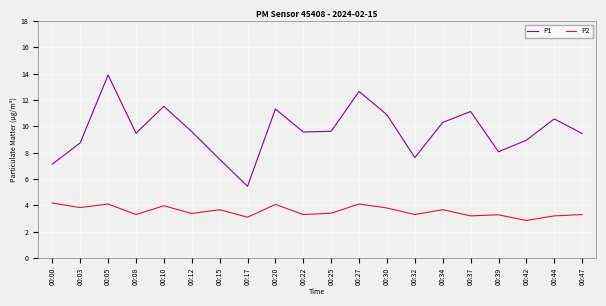

Read the P2 value at 00:32.

3.3